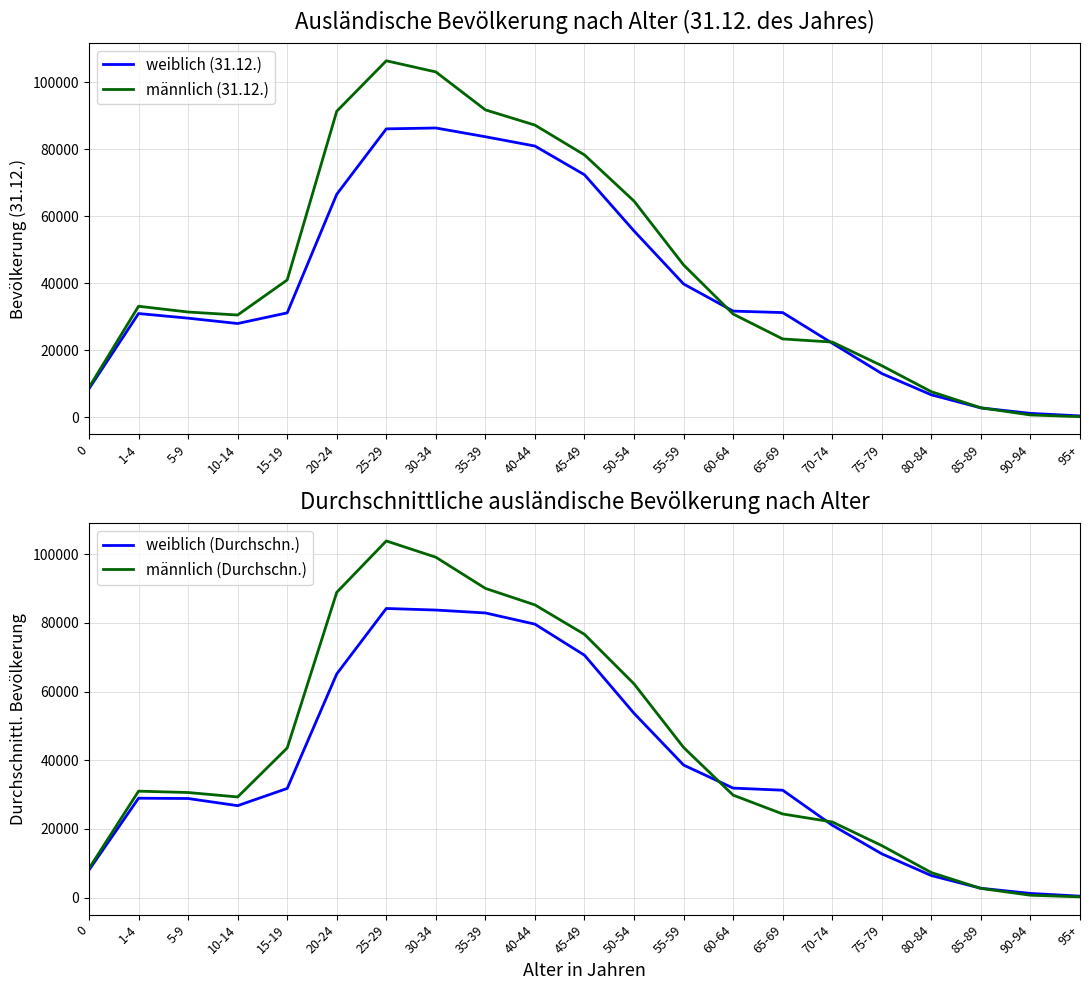

What is the total value across all series at 25-29?

380578